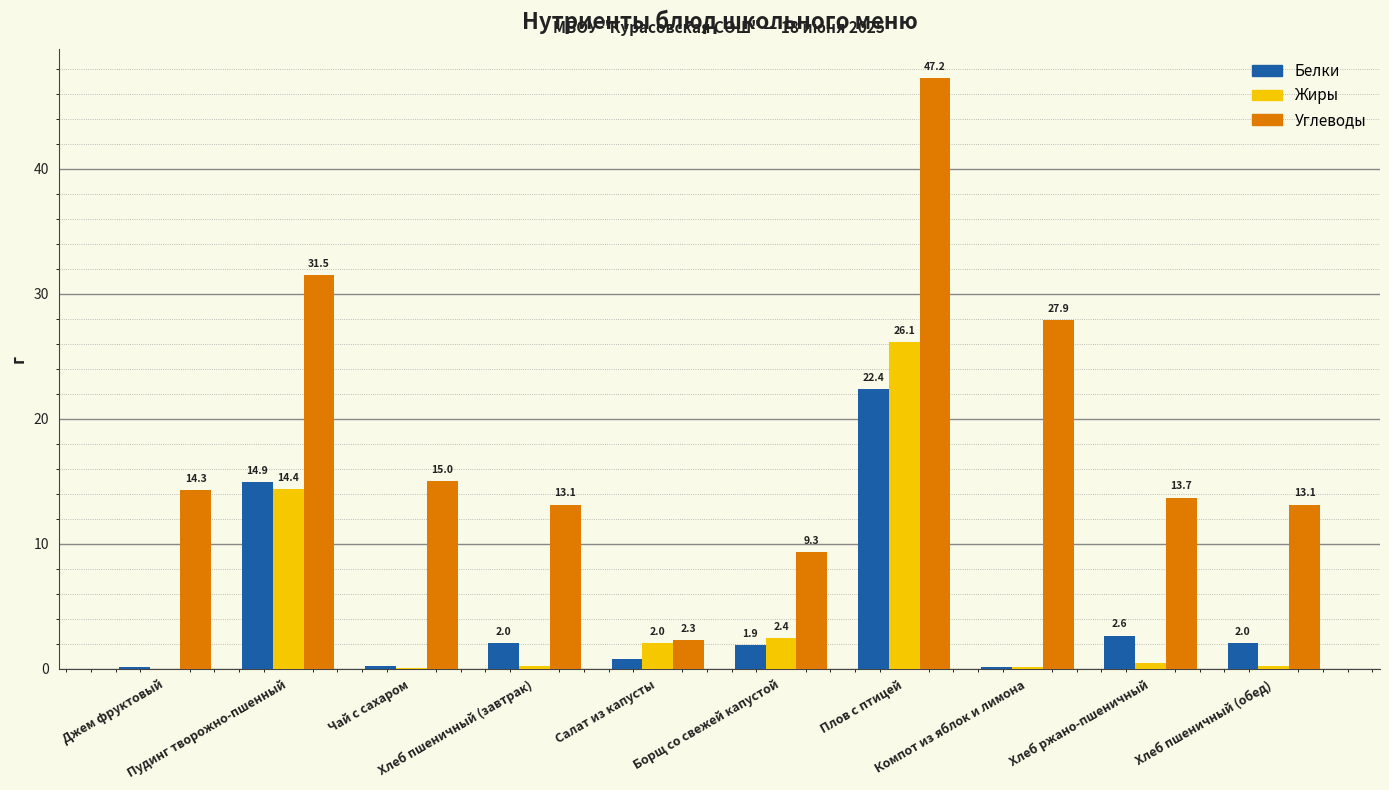

What is the sum of all Углеводы values?

187.4